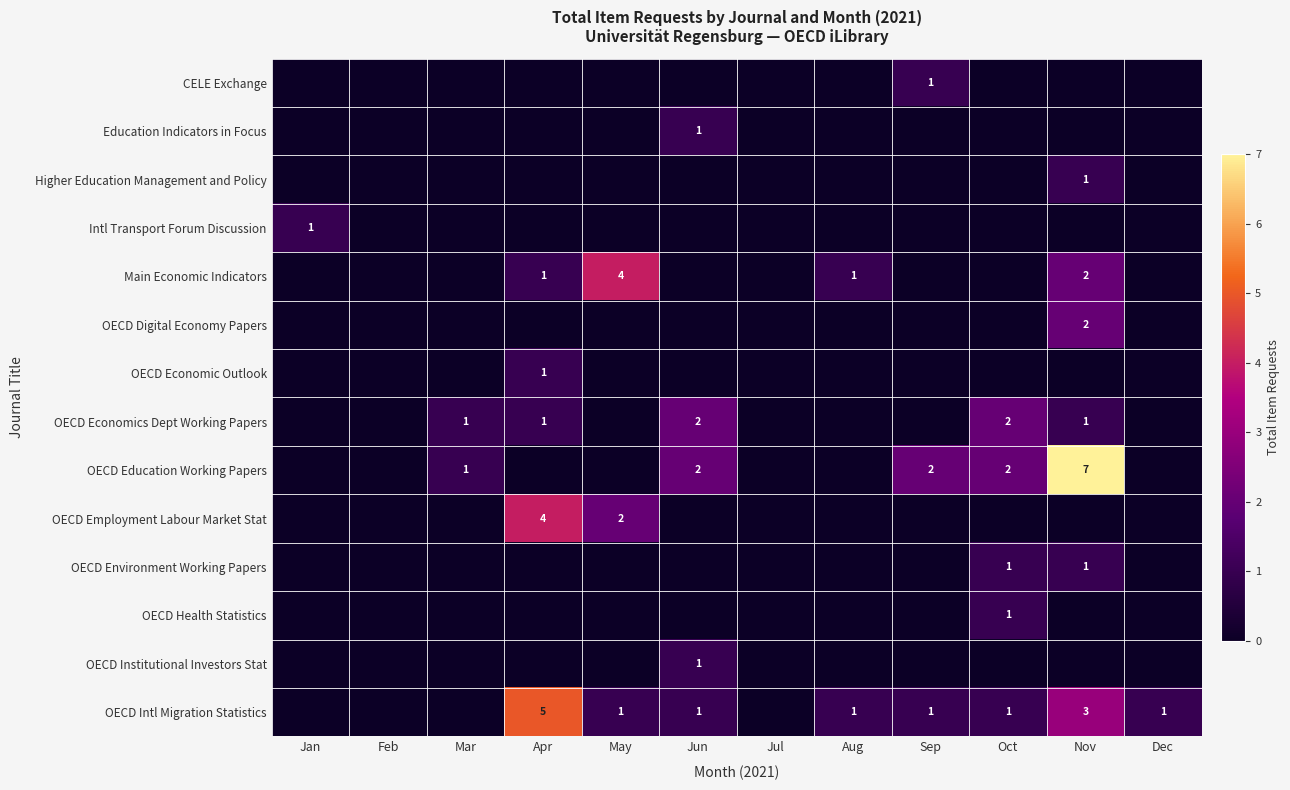

Rank the categories by OECD Digital Economy Papers value from lowest to highest.

Jan, Feb, Mar, Apr, May, Jun, Jul, Aug, Sep, Oct, Dec, Nov